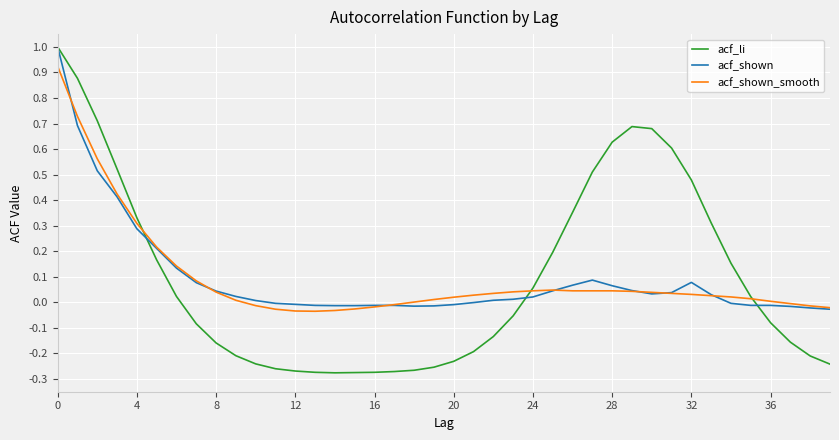

What is the greatest value displayed?

1.0